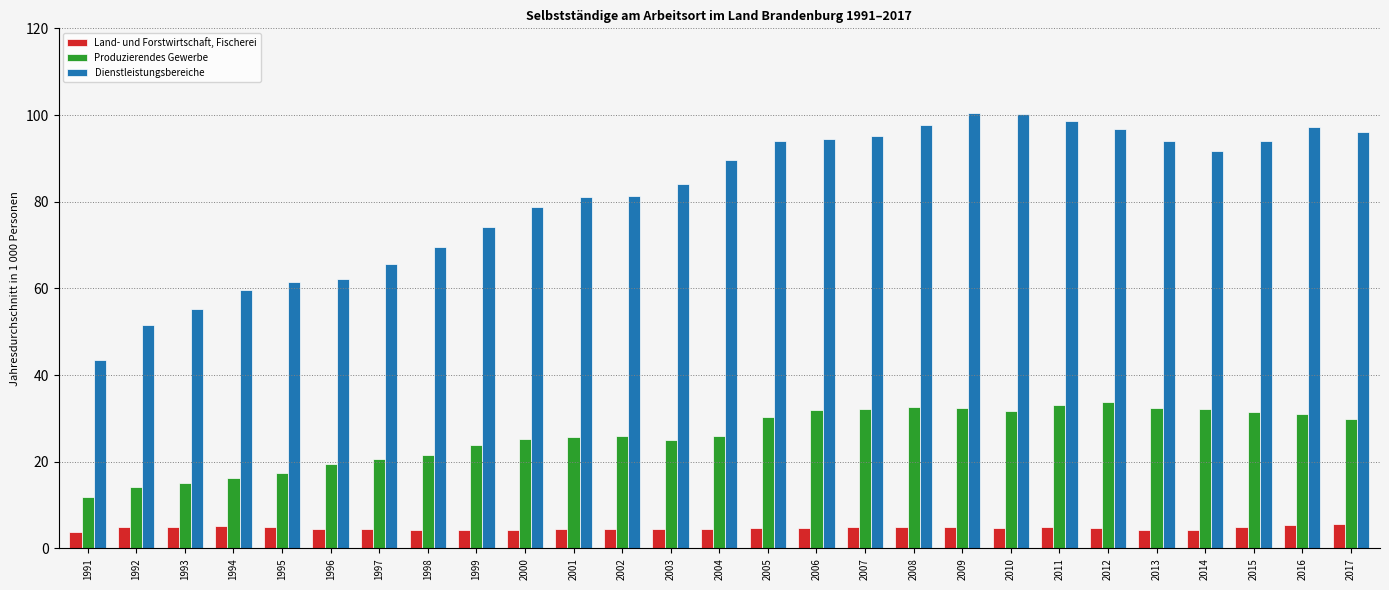

Which series has the widest spread of values?

Dienstleistungsbereiche